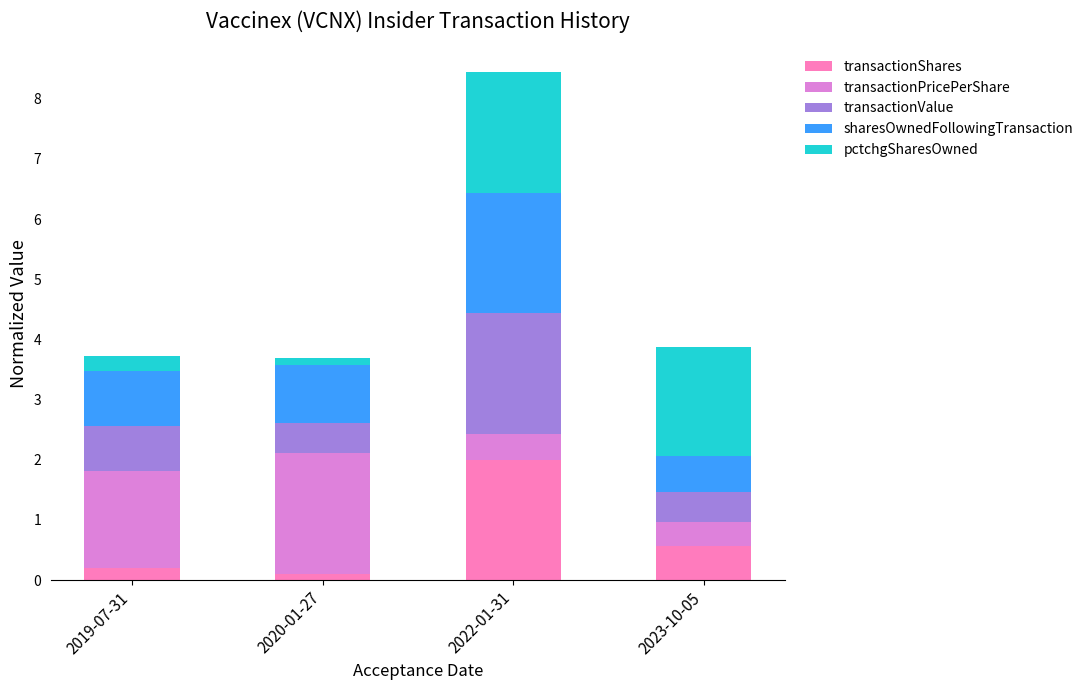

At which label does transactionShares reach its peak?

2022-01-31